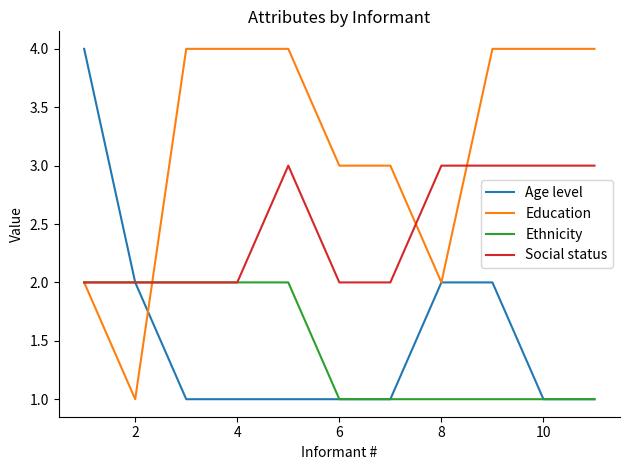

Which series has the largest total across all categories?

Education